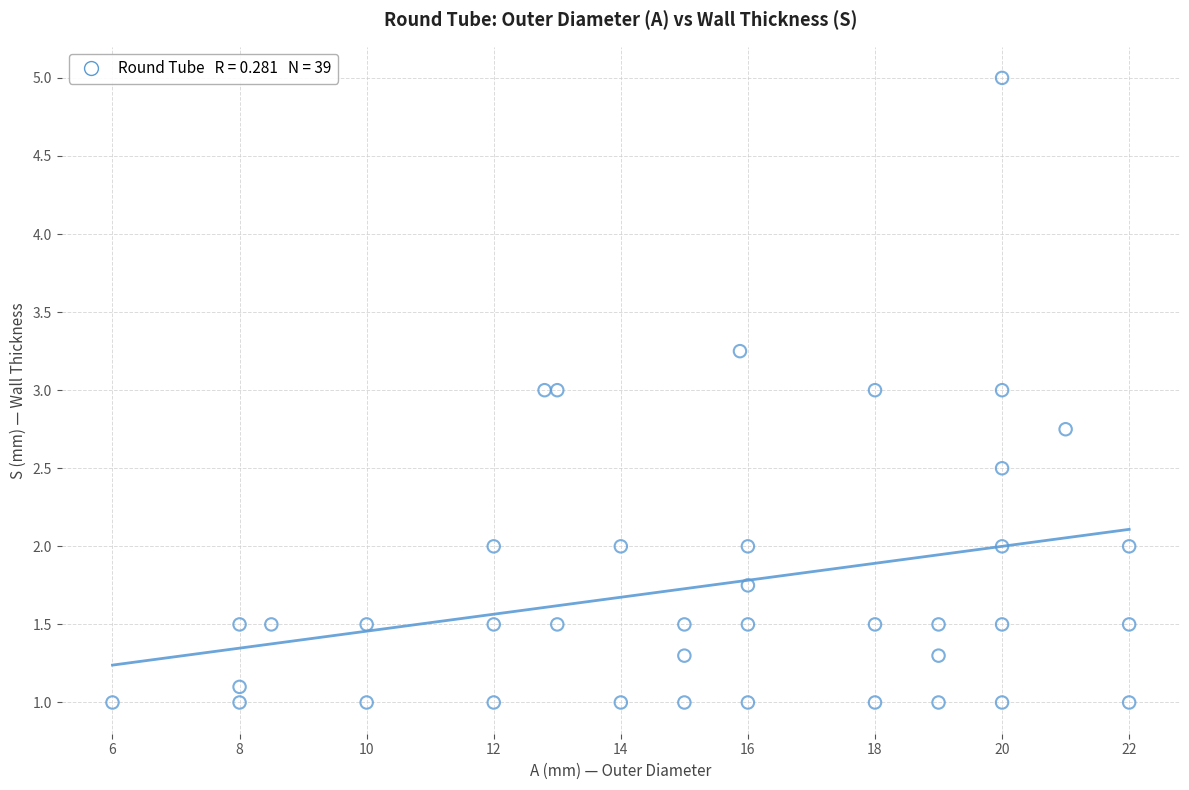

What is the range of Y values (max minus min)?

4.0